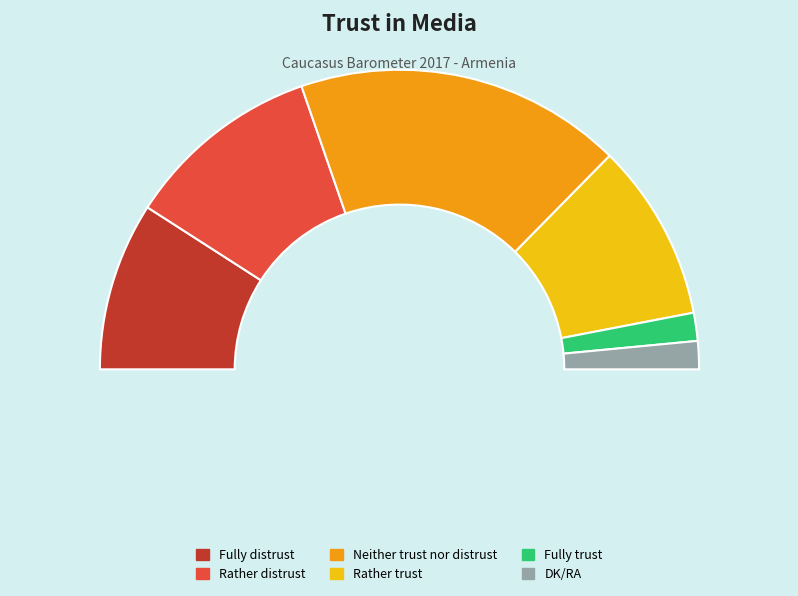

To the nearest percent, what is the difference between the Rather distrust and Neither trust nor distrust slice percentages?

14%